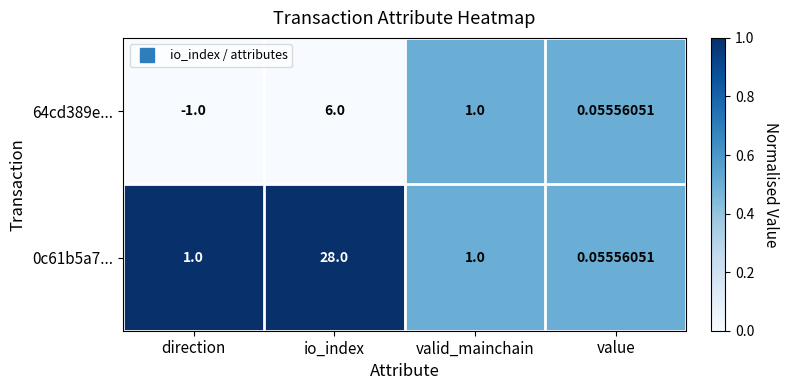

At which label does 64cd389e... first exceed 1?

io_index